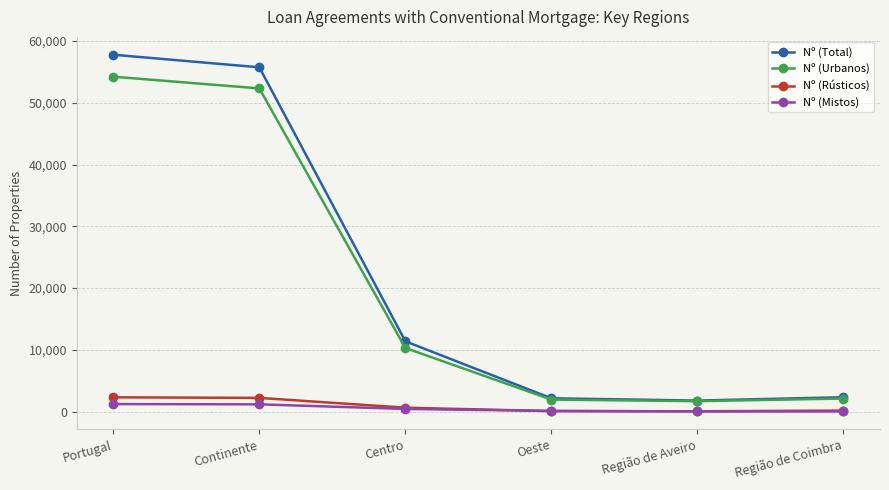

True or false: Nº (Urbanos) has a value of 1952 at Oeste.

True